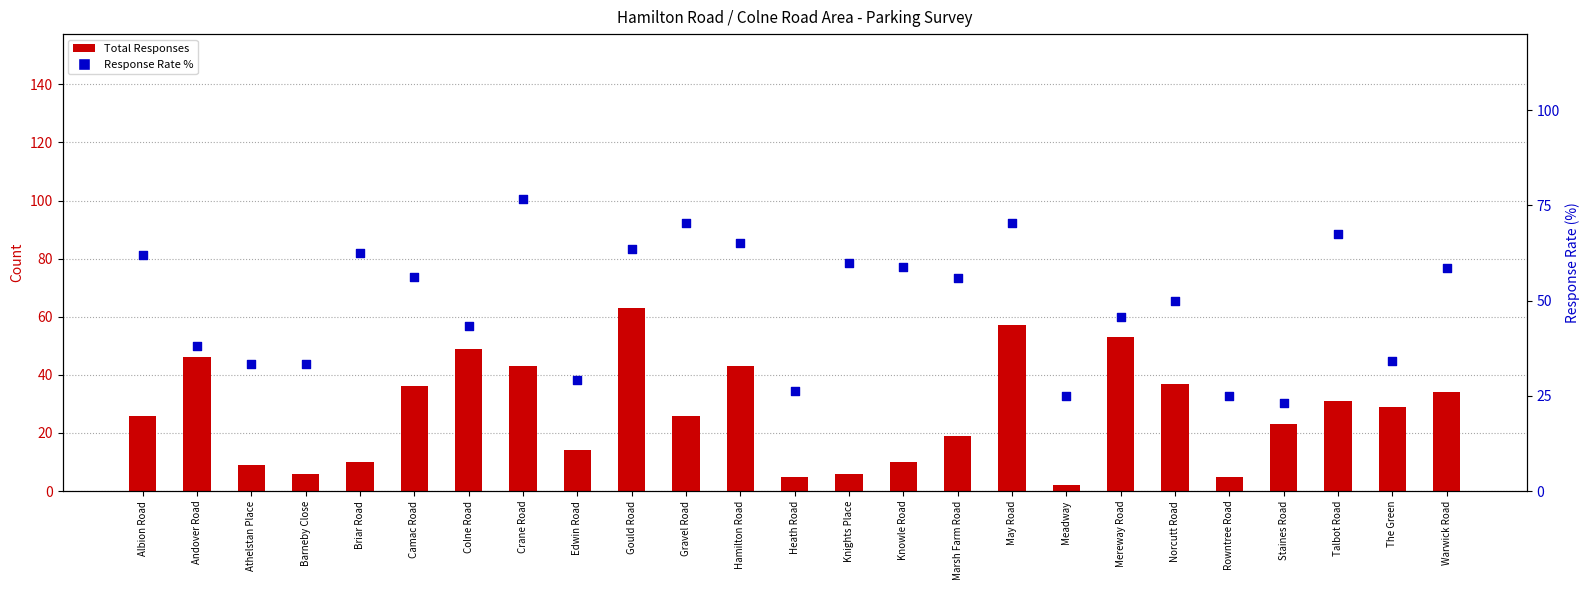

Which series has the largest total across all categories?

Response Rate %